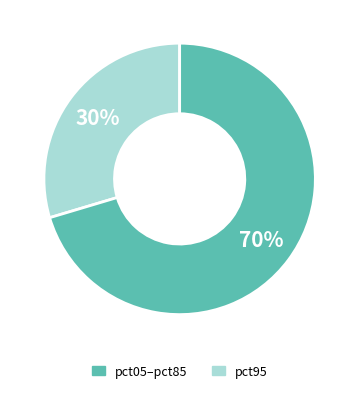

Is there a majority slice in this chart?

Yes